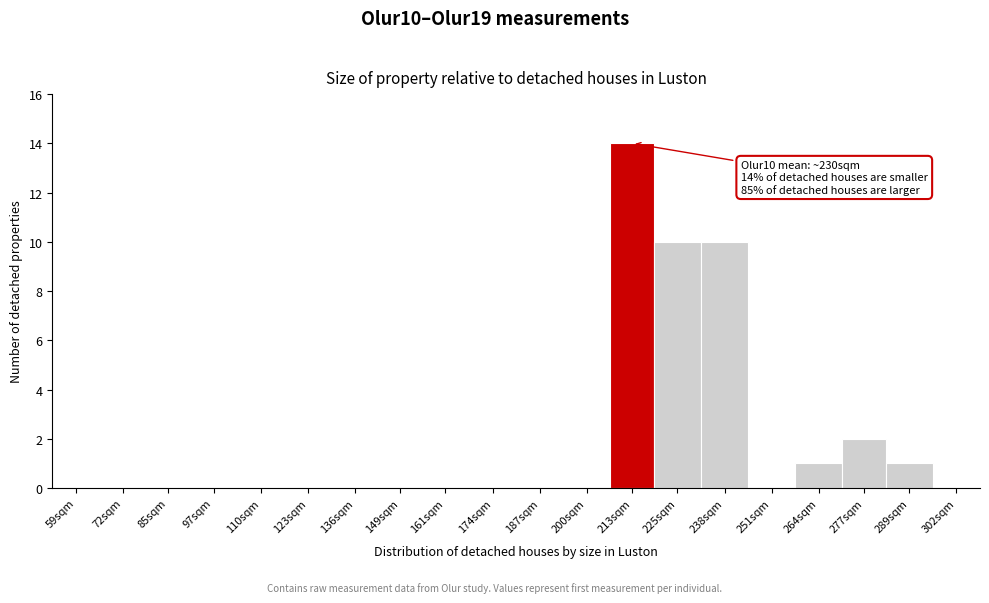

Reading left to right, transcribe all the data shown in this chart.

59sqm=0	72sqm=0	85sqm=0	97sqm=0	110sqm=0	123sqm=0	136sqm=0	149sqm=0	161sqm=0	174sqm=0	187sqm=0	200sqm=0	213sqm=14	225sqm=10	238sqm=10	251sqm=0	264sqm=1	277sqm=2	289sqm=1	302sqm=0